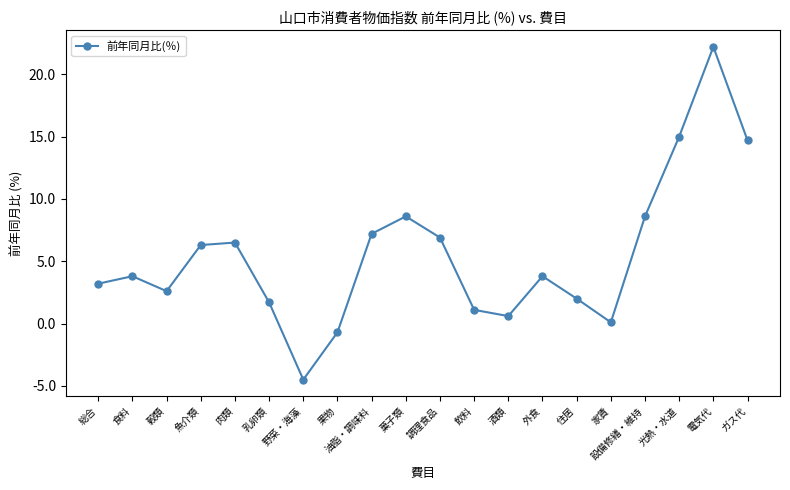

Is it true that the value at 食料 is 3.8?

True